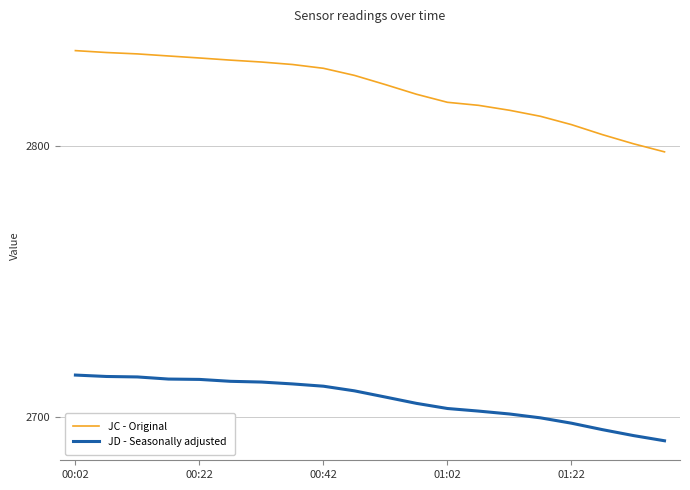

True or false: JD - Seasonally adjusted and JC - Original cross at least once.

False